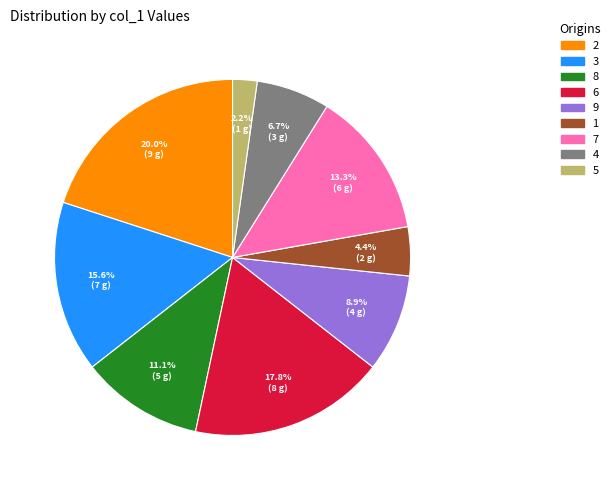

Which has a higher value, 3 or 2?

2